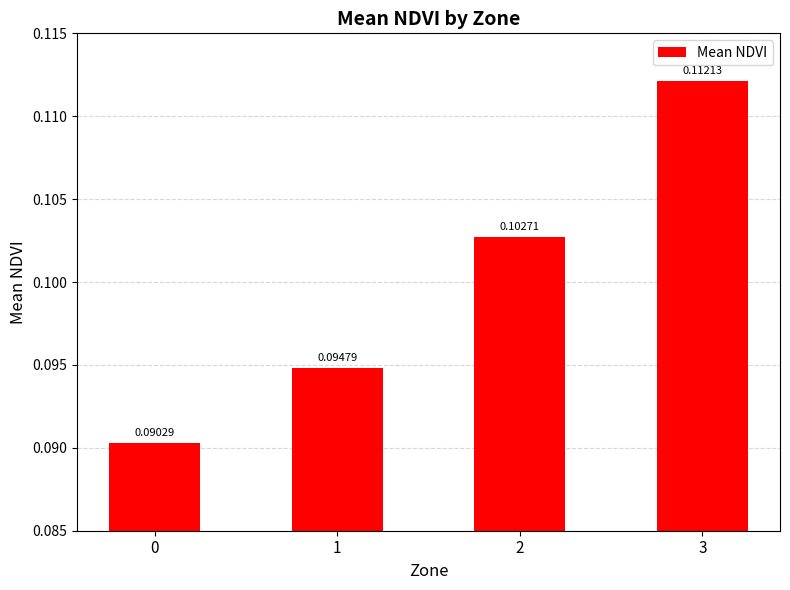

What is the sum of all values?

0.4